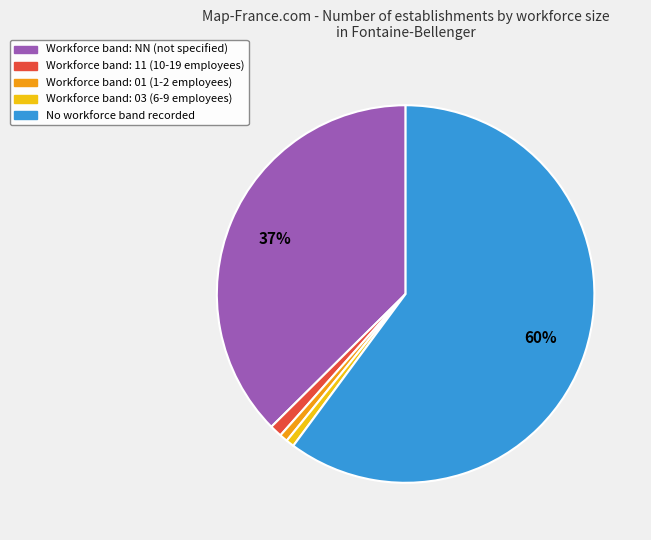

Is there a majority slice in this chart?

Yes